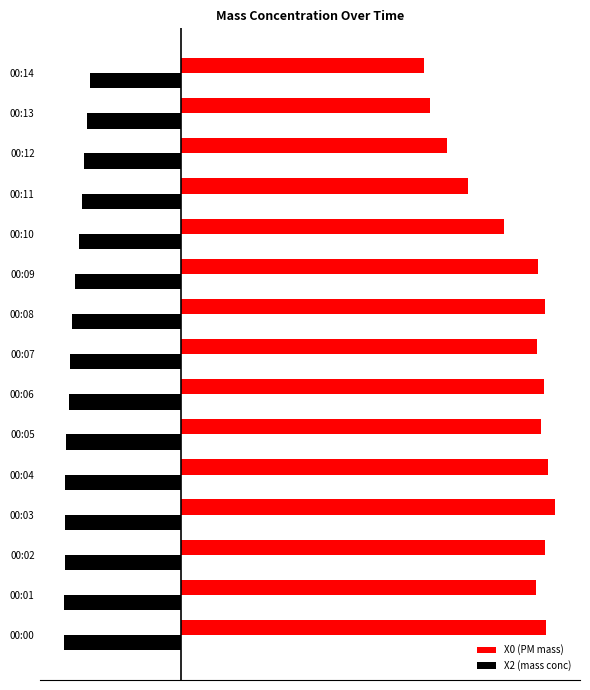

What are all the series names shown in the legend?

X0 (PM mass), X2 (mass conc)